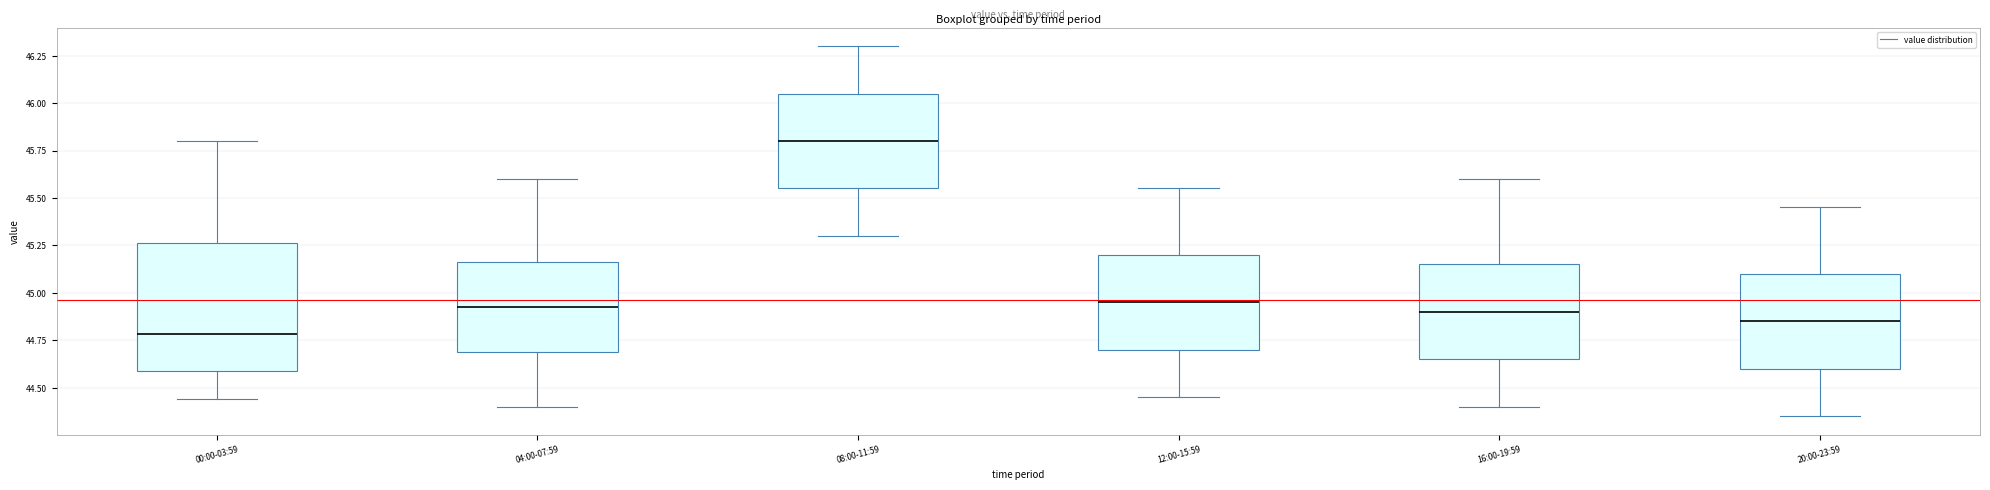

Reading left to right, transcribe this box plot: for each box, give where its median line is, the range the box spans, and where its two whiskers end, as read against the y-axis. The values are not printed on the chart, so give them approximately, as read against the axis.

00:00-03:59: median 44.80, box 44.60 to 45.25, whiskers 44.45 to 45.80
04:00-07:59: median 44.95, box 44.70 to 45.15, whiskers 44.40 to 45.60
08:00-11:59: median 45.80, box 45.55 to 46.05, whiskers 45.30 to 46.30
12:00-15:59: median 44.95, box 44.70 to 45.20, whiskers 44.45 to 45.55
16:00-19:59: median 44.90, box 44.65 to 45.15, whiskers 44.40 to 45.60
20:00-23:59: median 44.85, box 44.60 to 45.10, whiskers 44.35 to 45.45